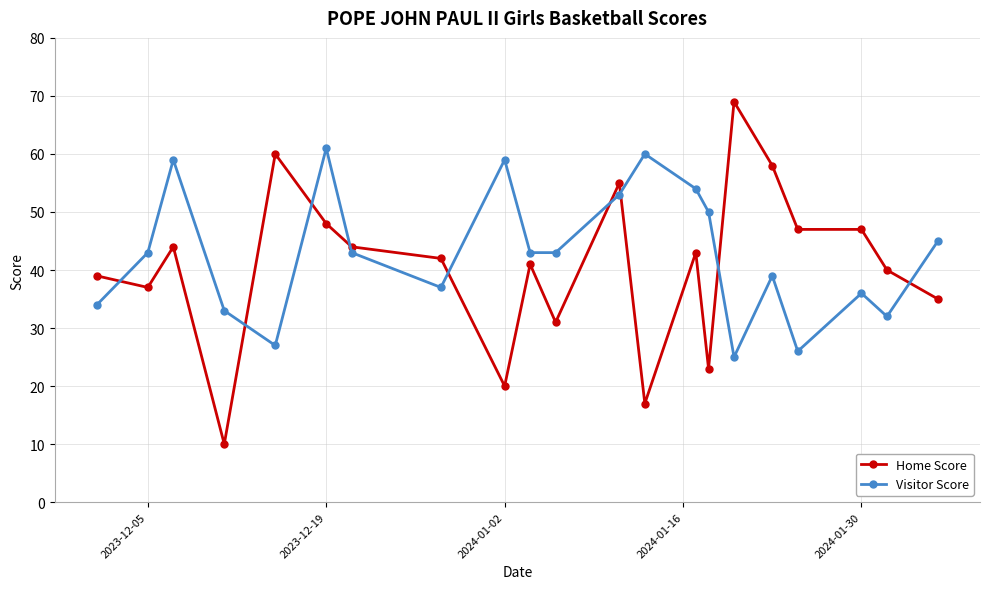

Reading left to right, list all the values displayed in this chart.

Home Score: 39	37	44	10	60	48	44	42	20	41	31	55	17	43	23	69	58	47	47	40	35
Visitor Score: 34	43	59	33	27	61	43	37	59	43	43	53	60	54	50	25	39	26	36	32	45